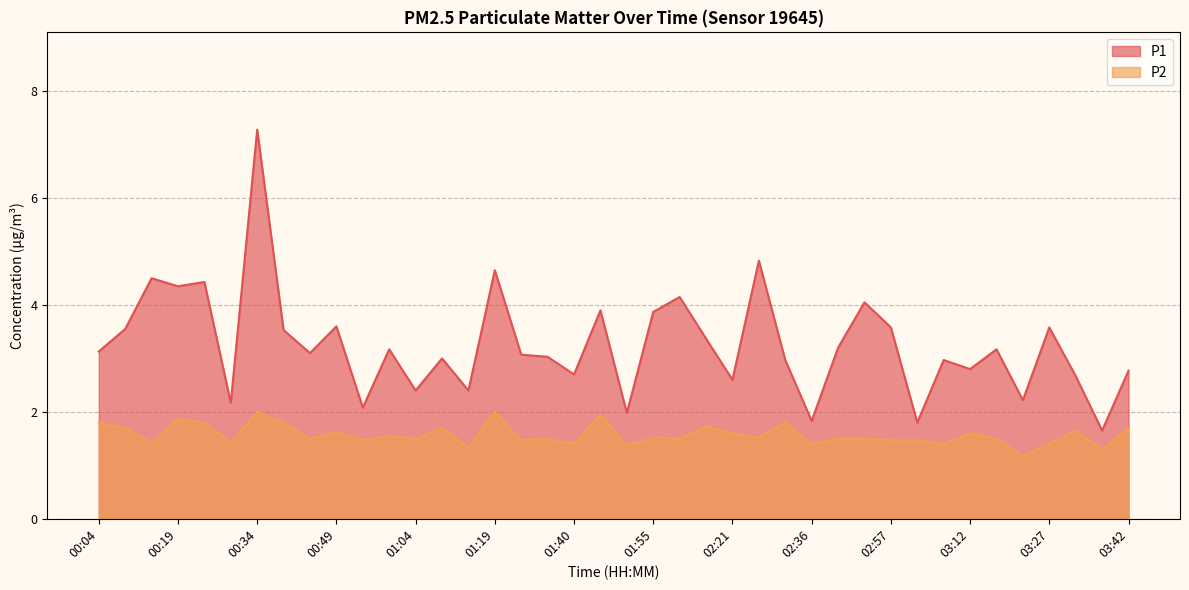

What is the value of the P2 point at the 9th from the left?

1.5